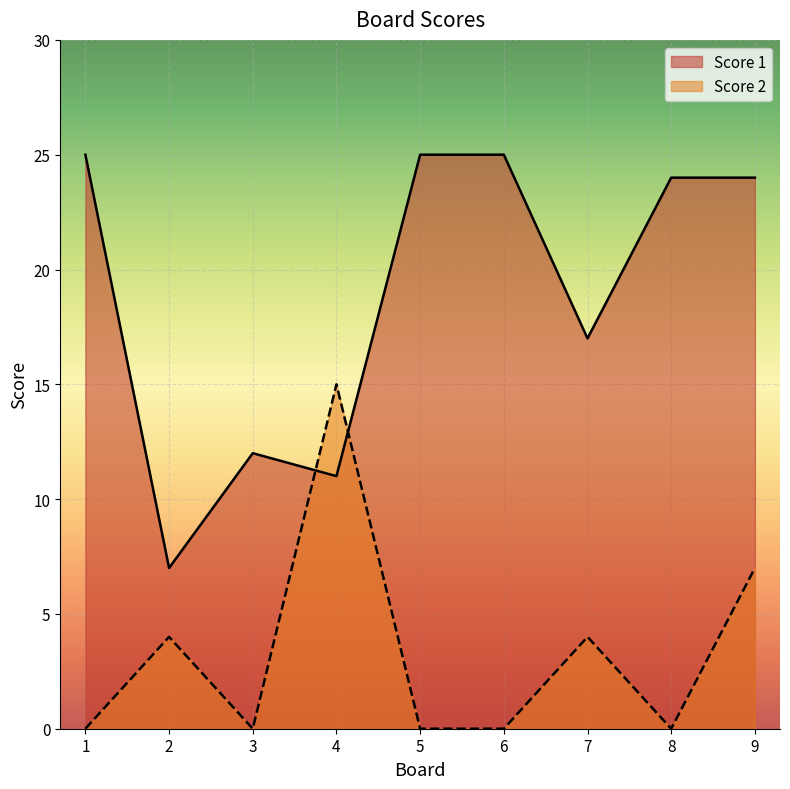

What is the difference between the Score 2 values at 8 and 7?

4